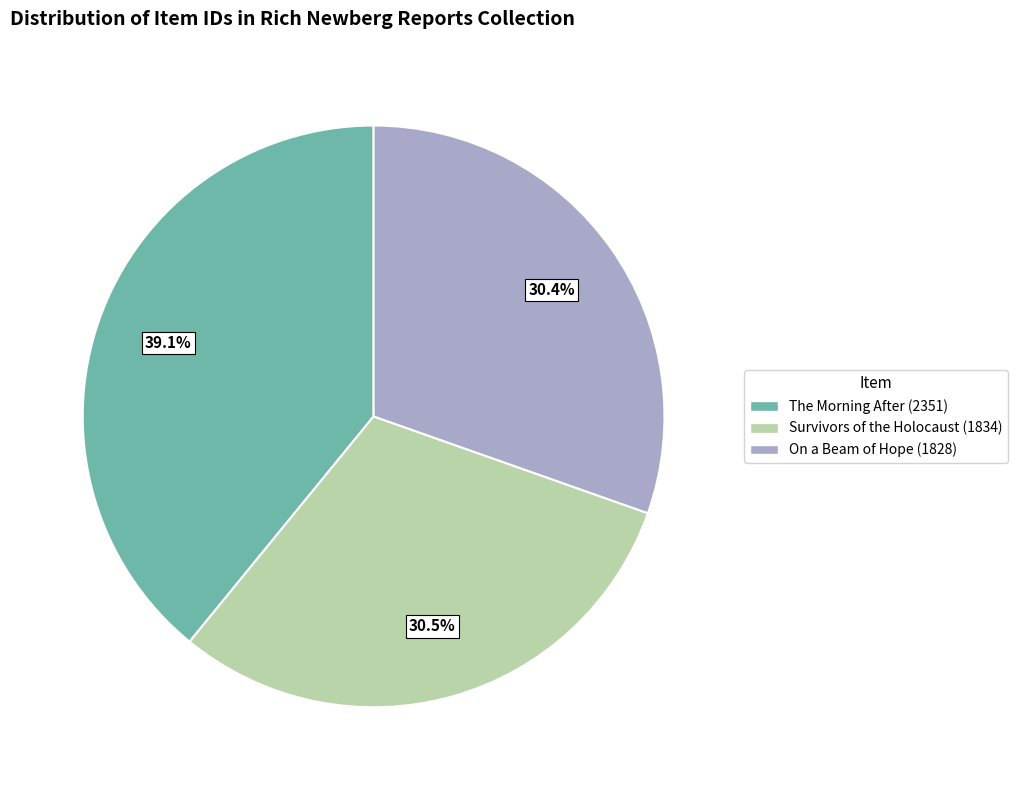

Between The Morning After (2351) and On a Beam of Hope (1828), which is larger?

The Morning After (2351)